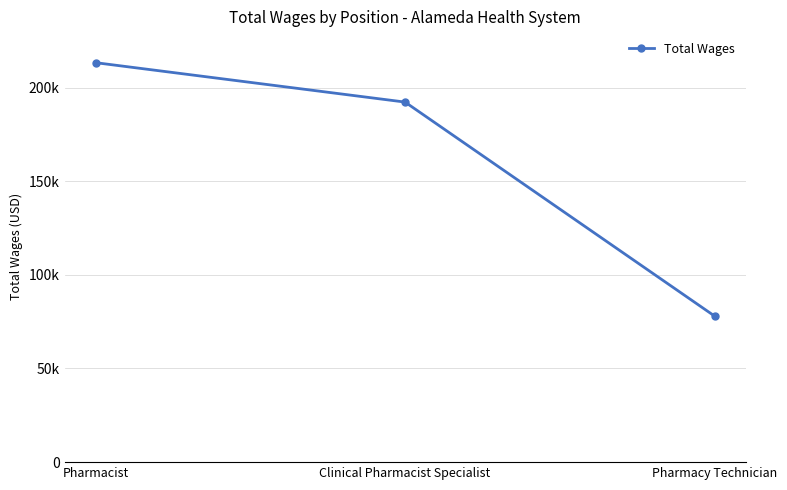

List the labels in order of value, smallest first.

Pharmacy Technician, Clinical Pharmacist Specialist, Pharmacist